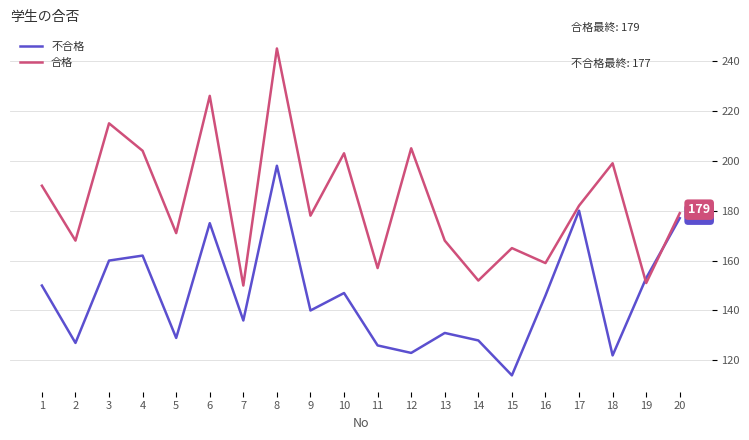

Which series has the largest range (max minus min)?

合格